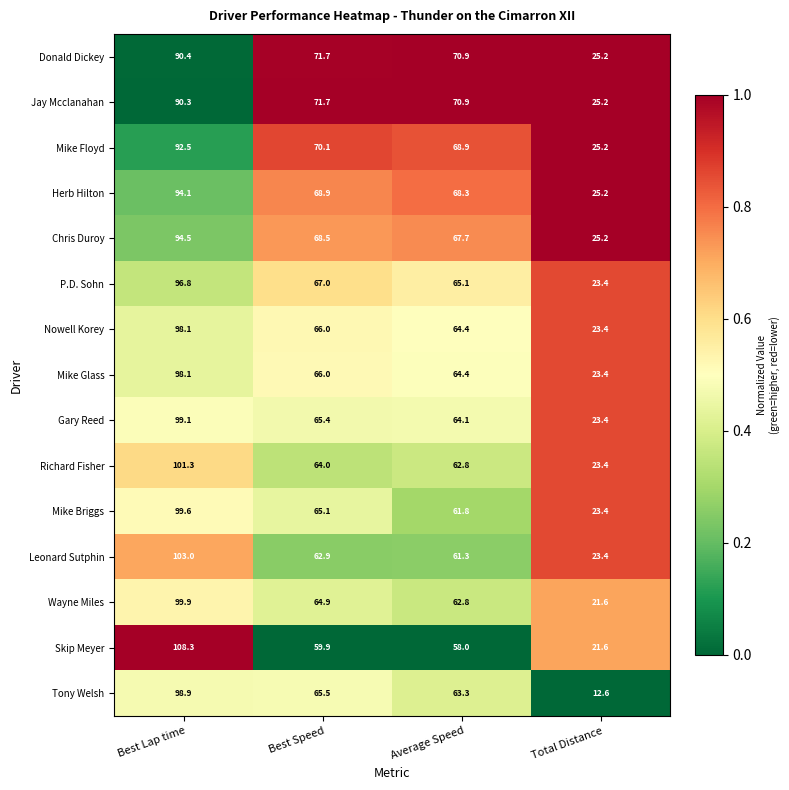

What is the difference between the maximum and minimum values in the Nowell Korey series?

74.7